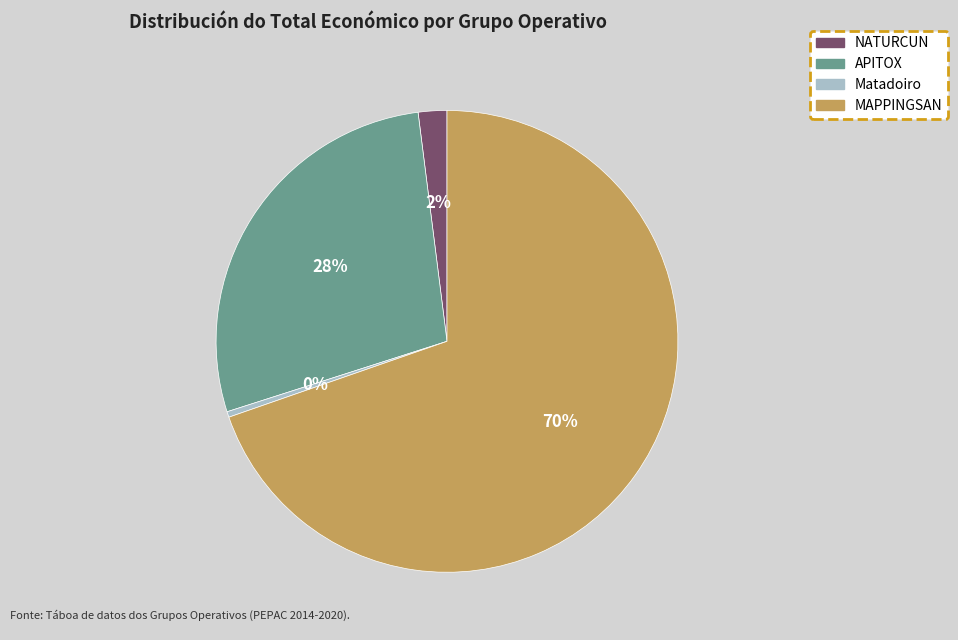

Rank the categories by value from lowest to highest.

Matadoiro, NATURCUN, APITOX, MAPPINGSAN